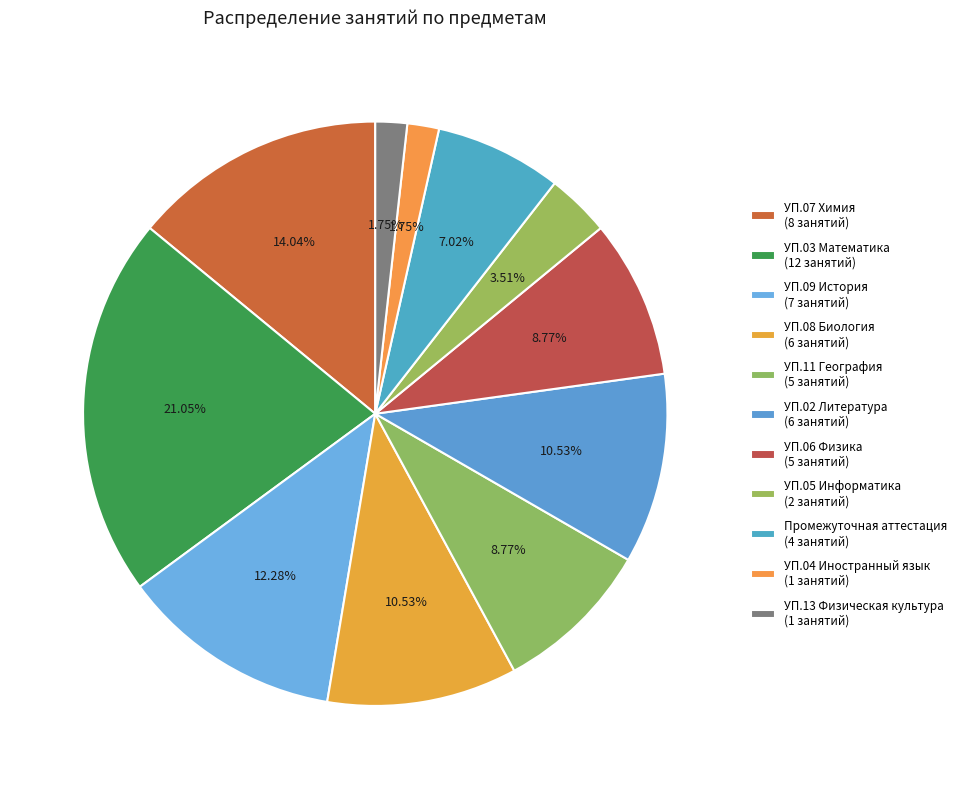

To the nearest percent, what portion does Промежуточная аттестация represent?

7%